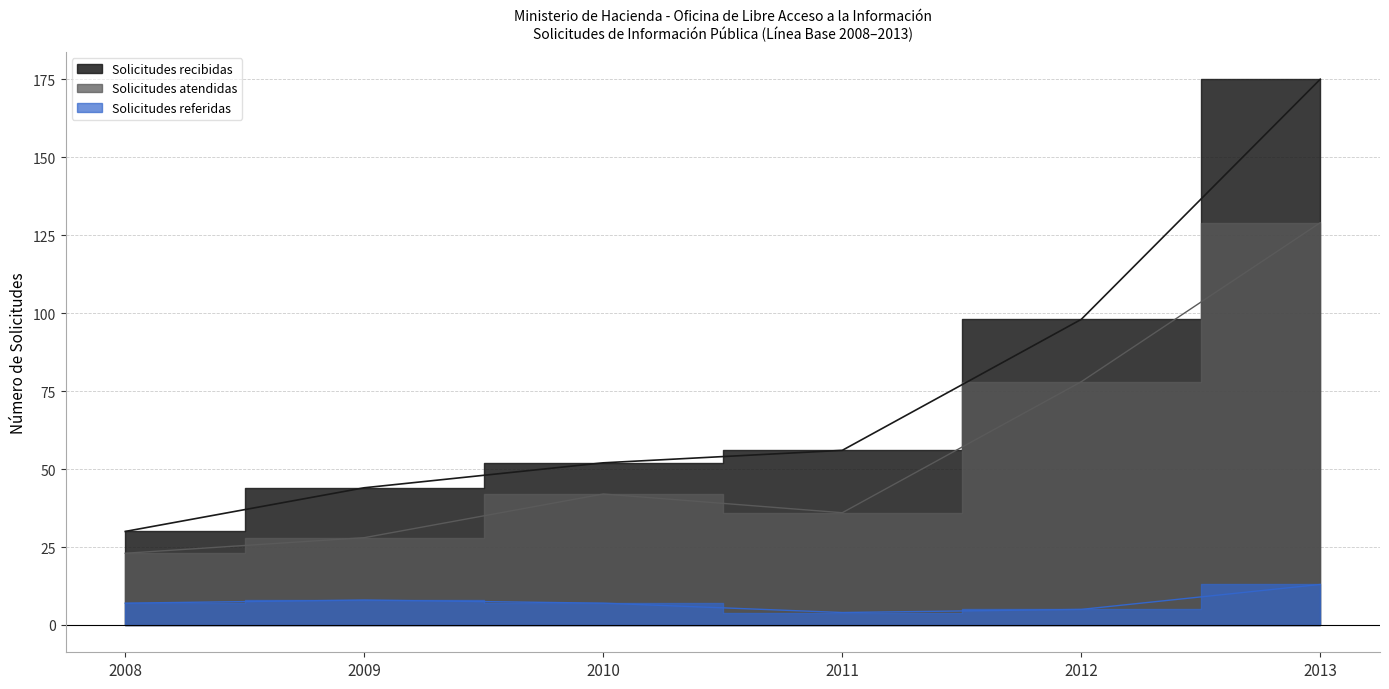

What is the value of the Solicitudes atendidas point at the 3rd from the left?

42